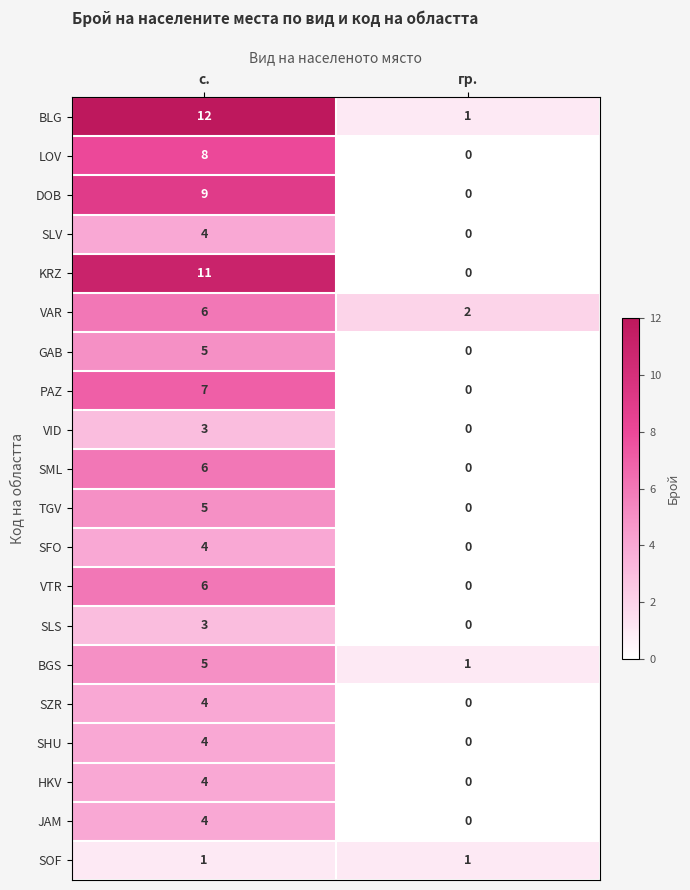

What is the difference between the VAR values at гр. and с.?

4